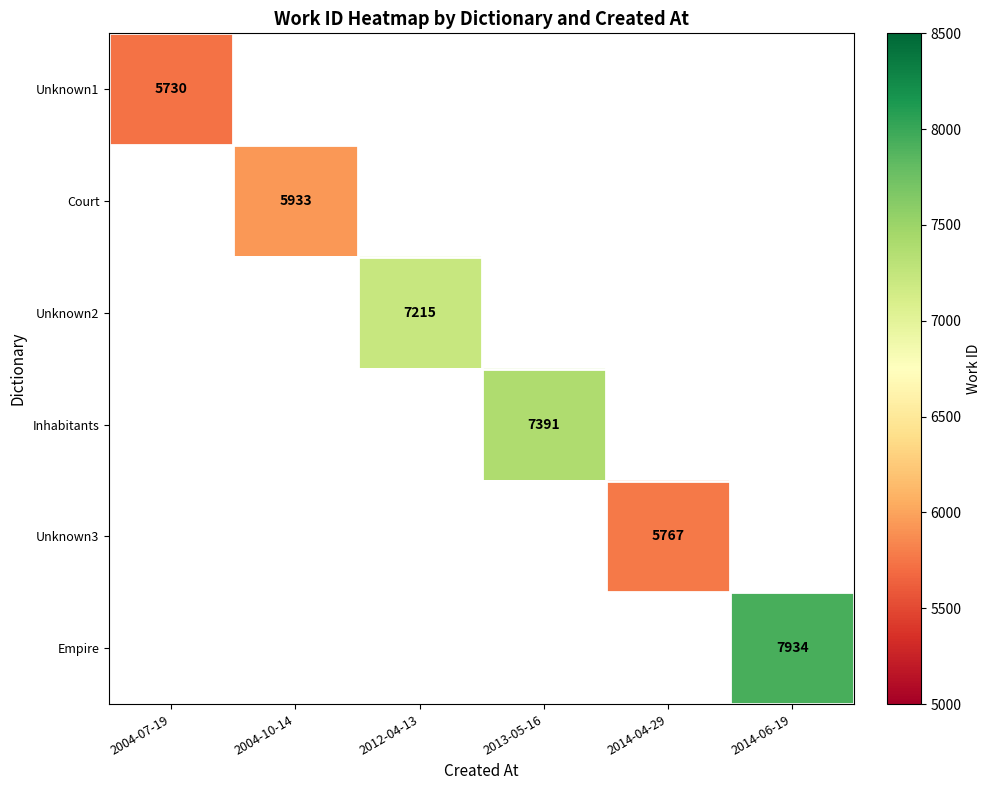

The Empire series shows 12026 at 2014-06-19. True or false?

False